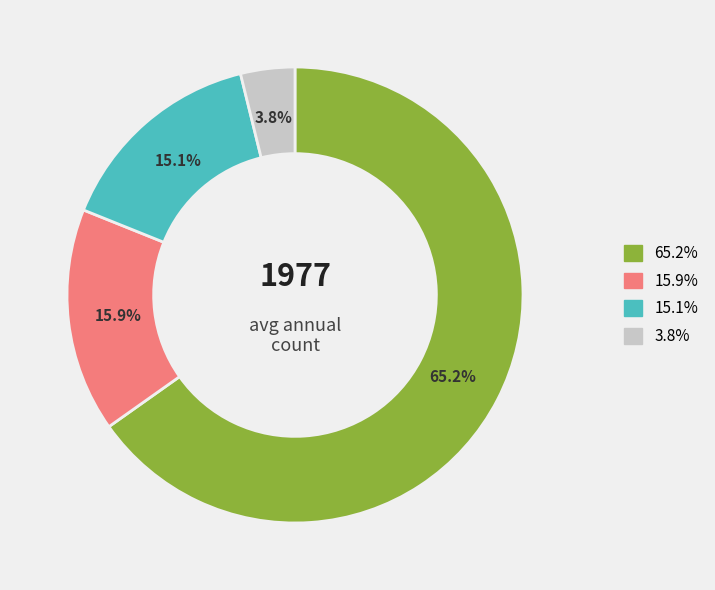

What is the ratio of the value at 15.1% to the value at 15.9%?

0.9